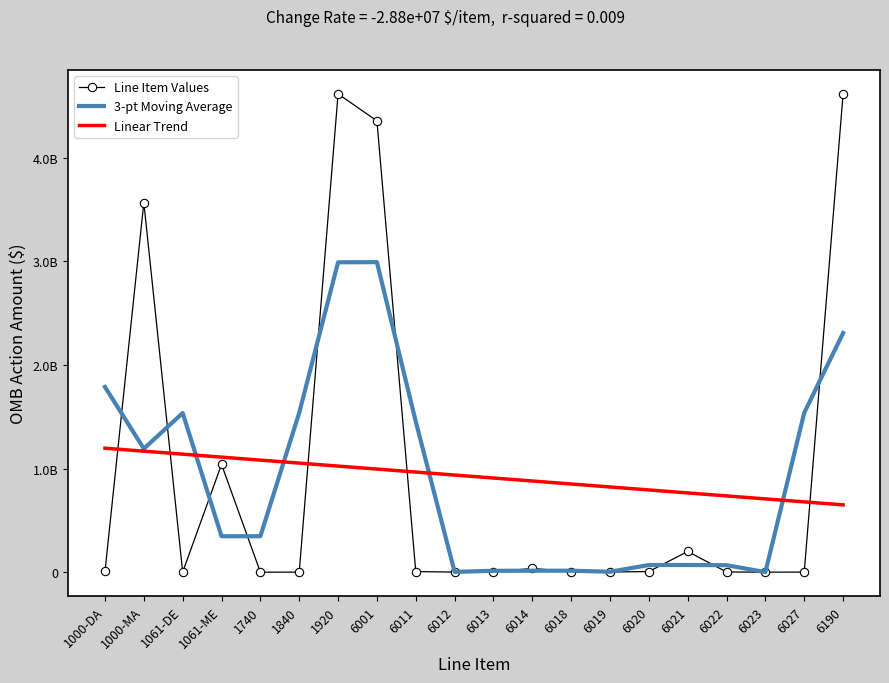

At which category is the sum across all series the highest?

1920